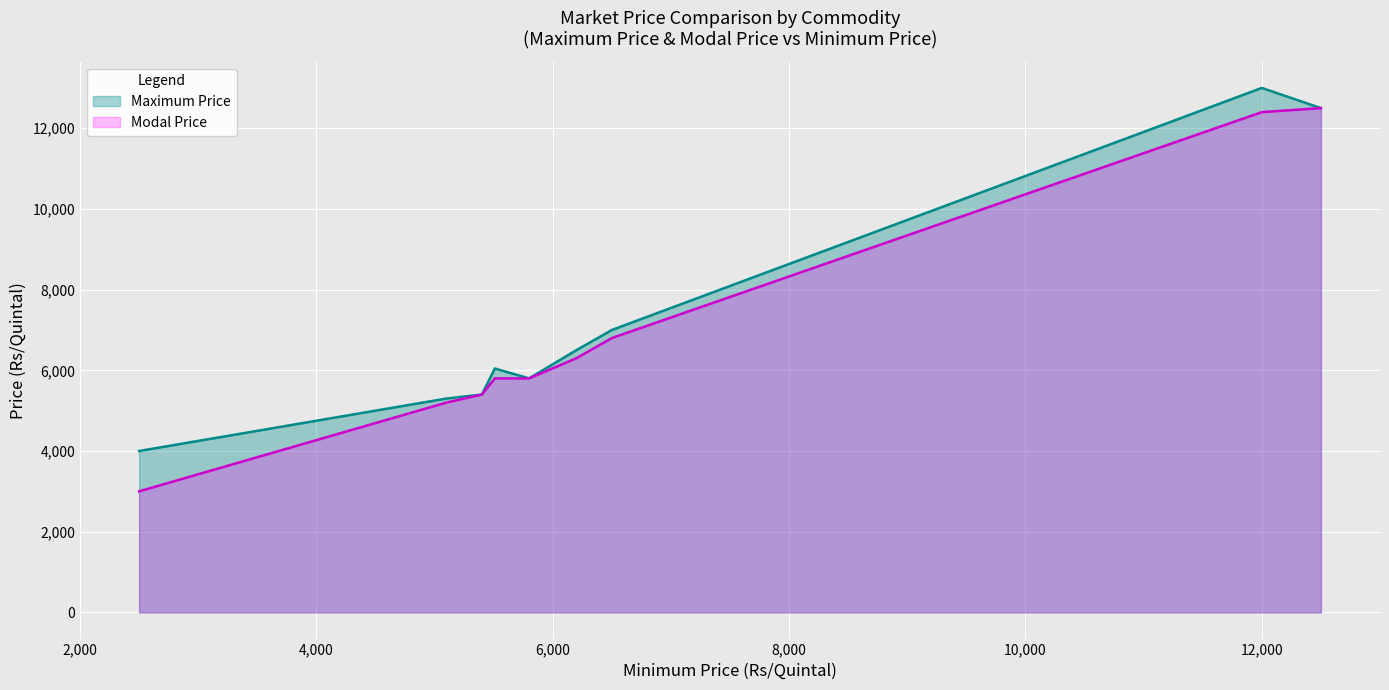

How many distinct data groups are displayed?

2